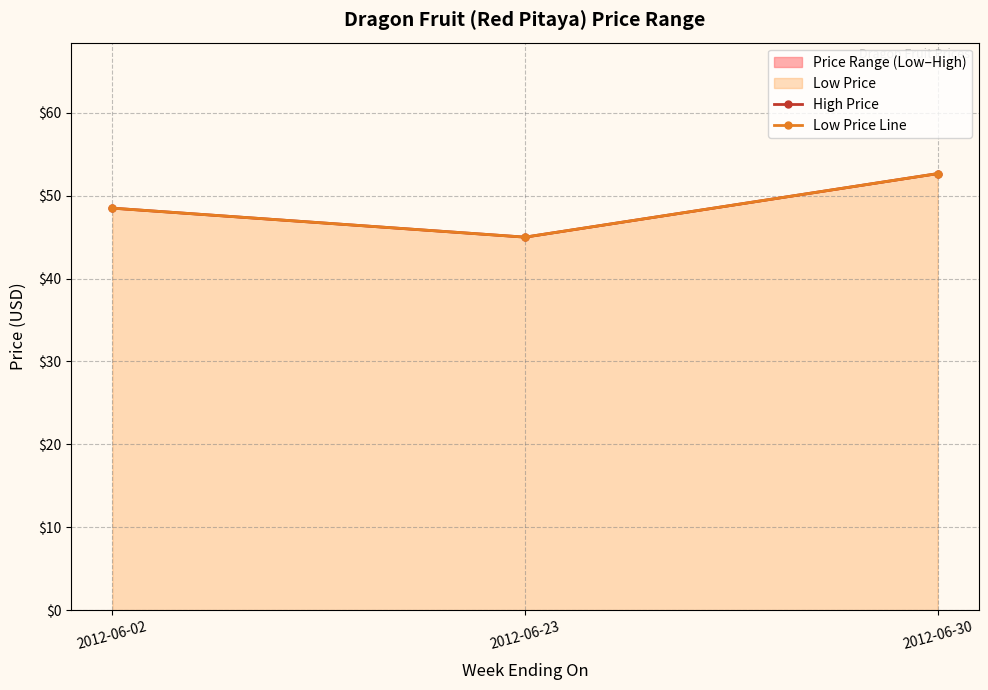

Rank the series by their maximum value, from highest to lowest.

High Price, Low Price Line